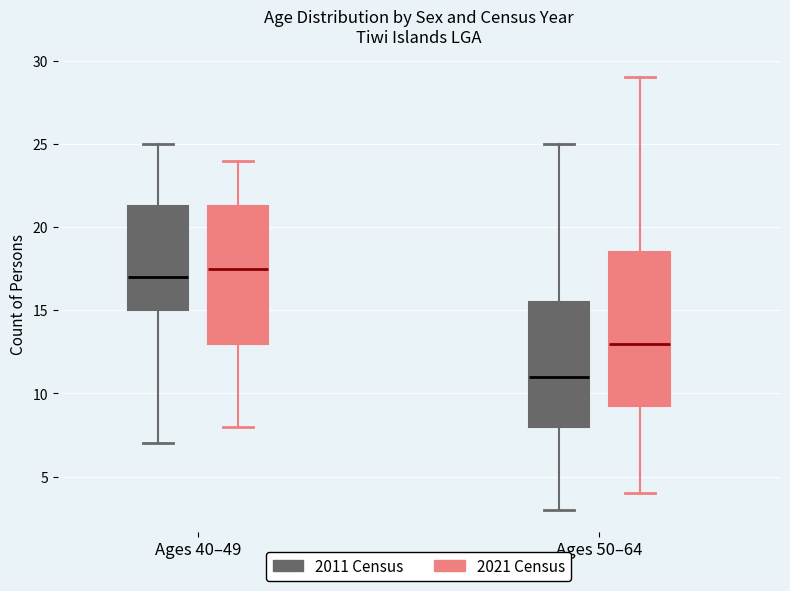

Which box is the tallest, from its lower edge to its upper edge?

Ages 50–64 (2021 Census)